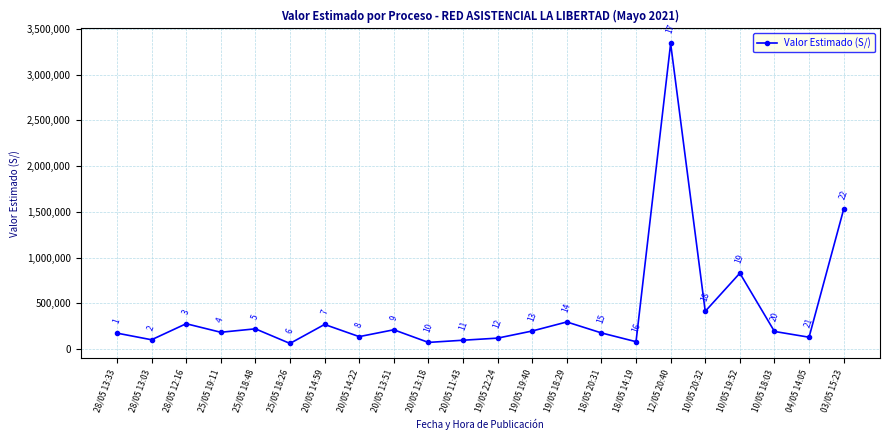

What is the maximum value shown in the chart?

3339882.9